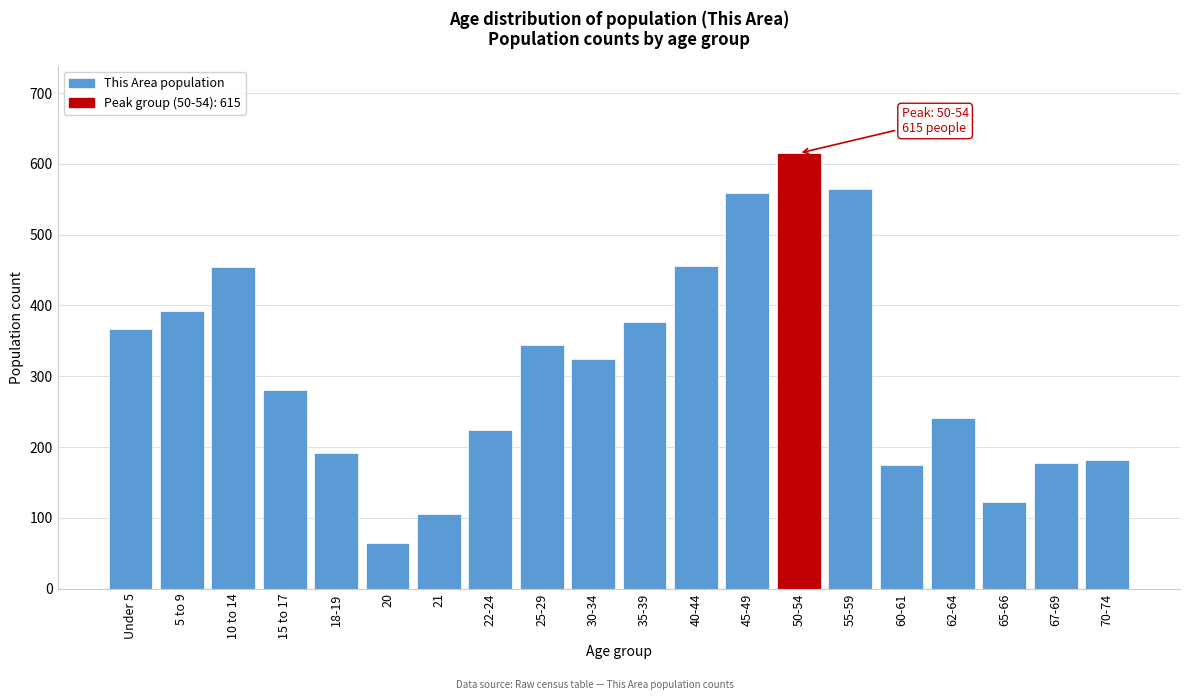

What is the sum of the values at 40-44 and 25-29?

799